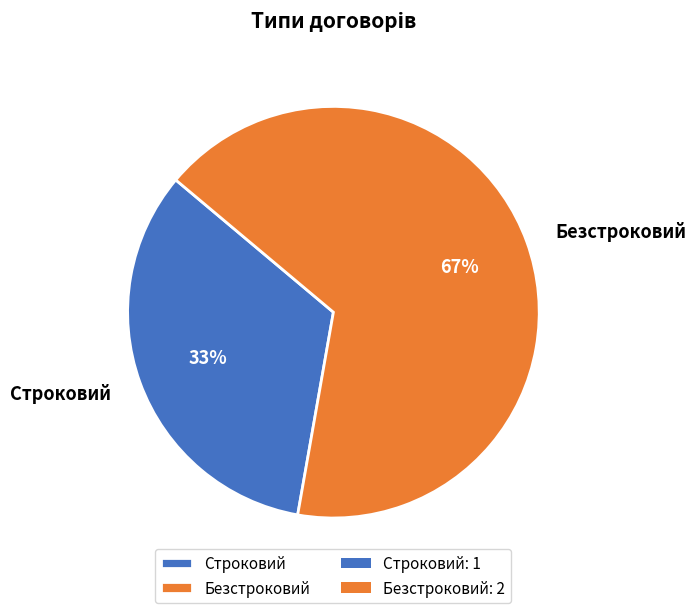

Between Строковий and Безстроковий, which is larger?

Безстроковий